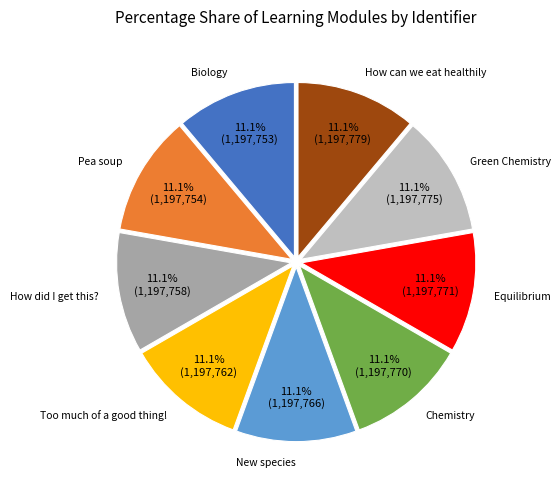

Does any single category account for the majority?

No